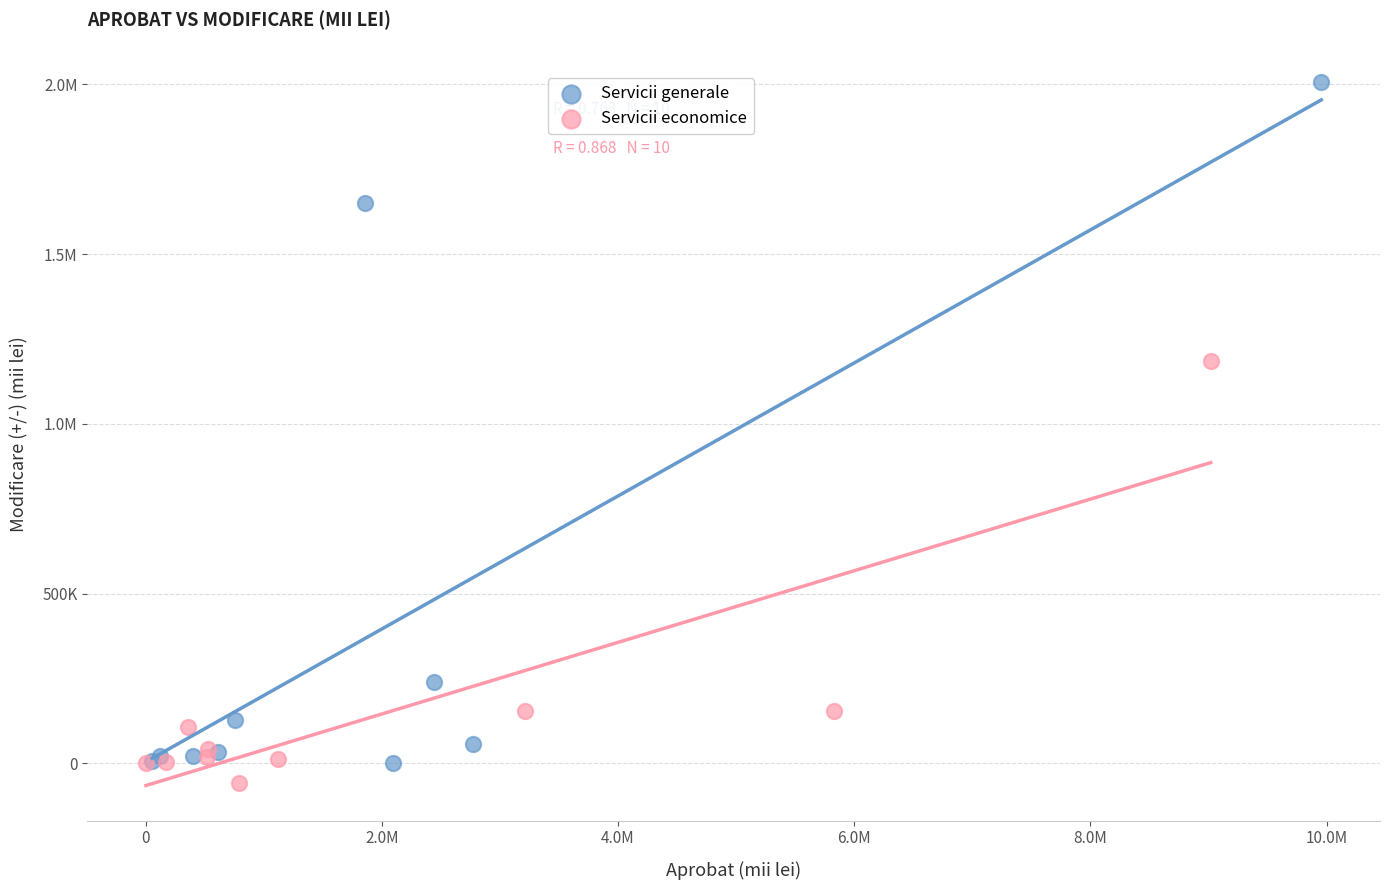

What are all the series names shown in the legend?

Servicii generale, Servicii economice